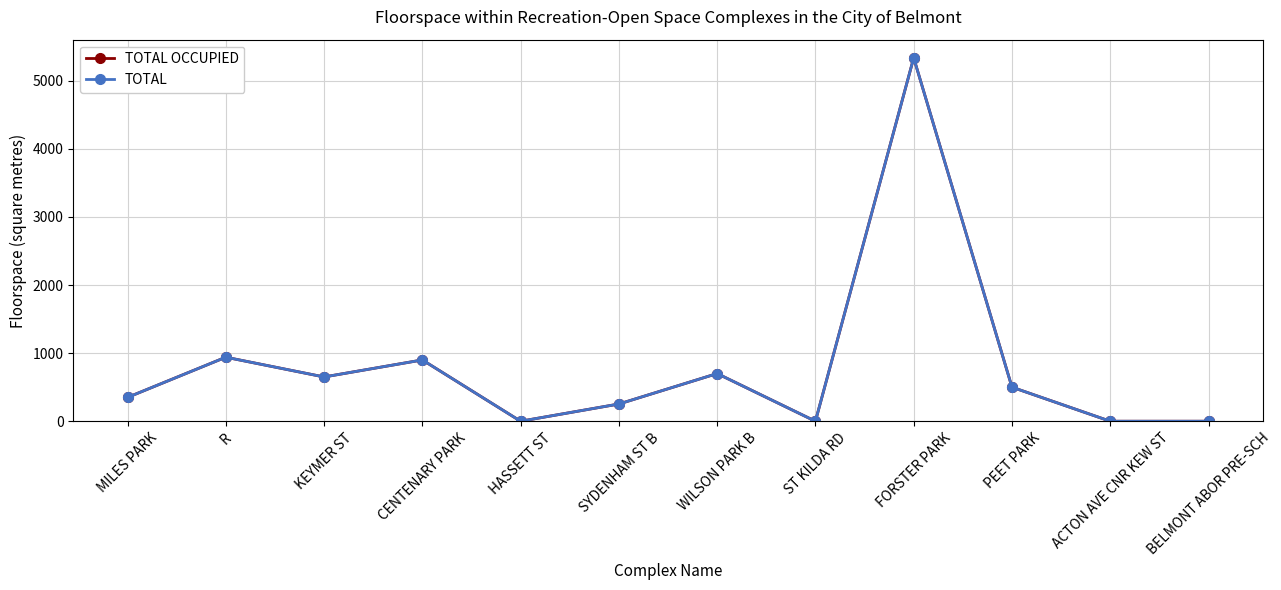

Is the value of TOTAL at R greater than the value of TOTAL OCCUPIED at WILSON PARK B?

Yes